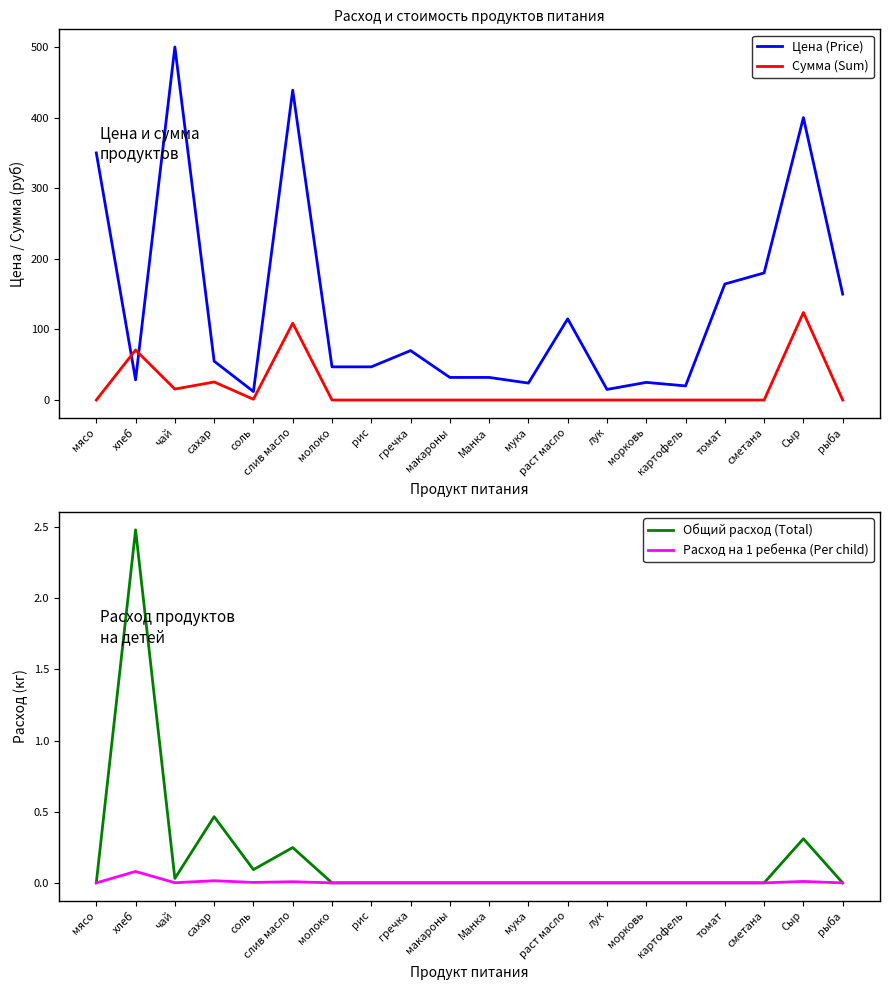

What is the spread (max minus min) of values at рыба?

150.0